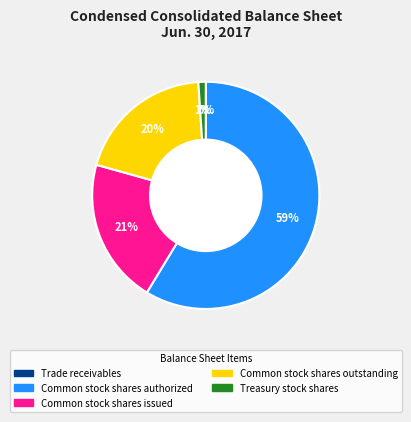

What percentage is the Common stock shares outstanding slice, to the nearest percent?

20%